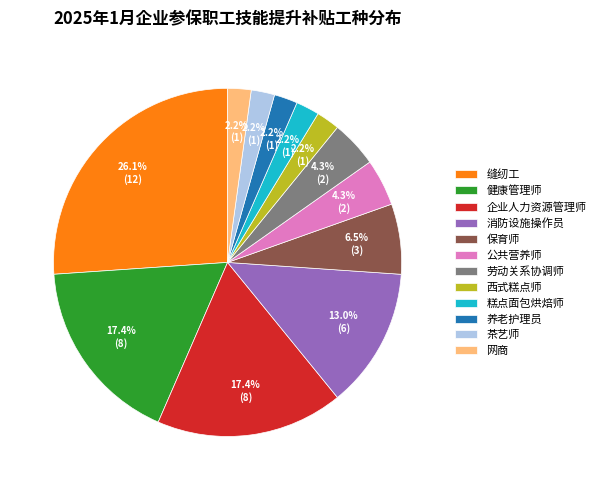

Does 企业人力资源管理师 account for over 50% of the chart?

No